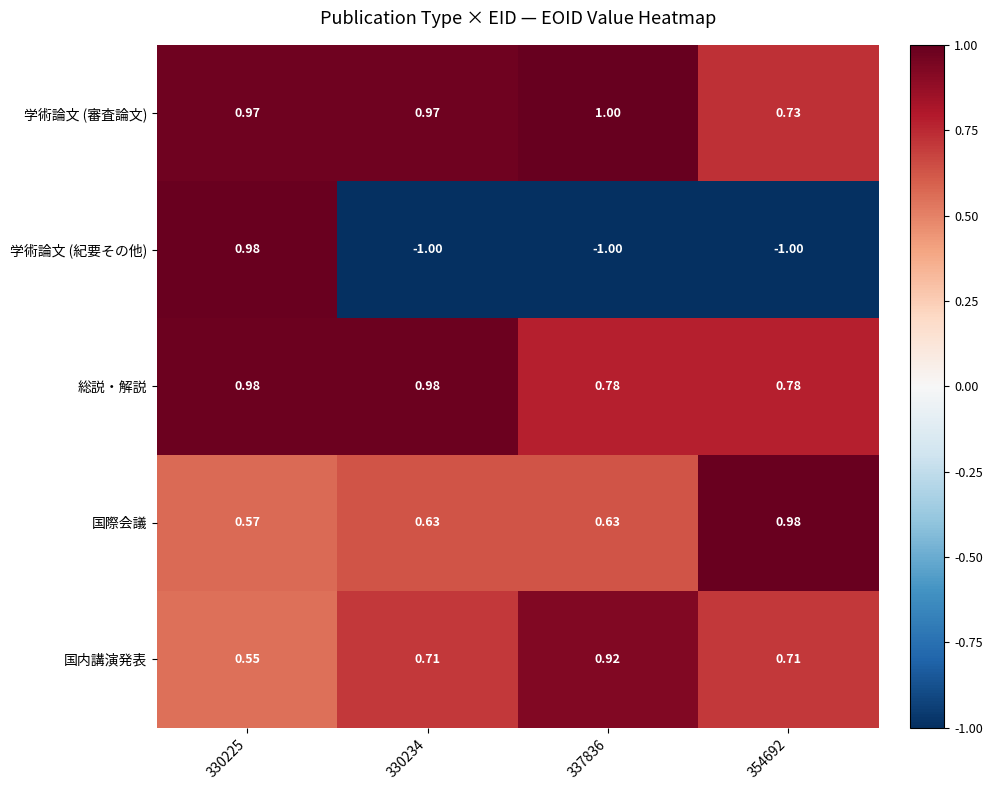

Which series has the widest spread of values?

学術論文 (紀要その他)